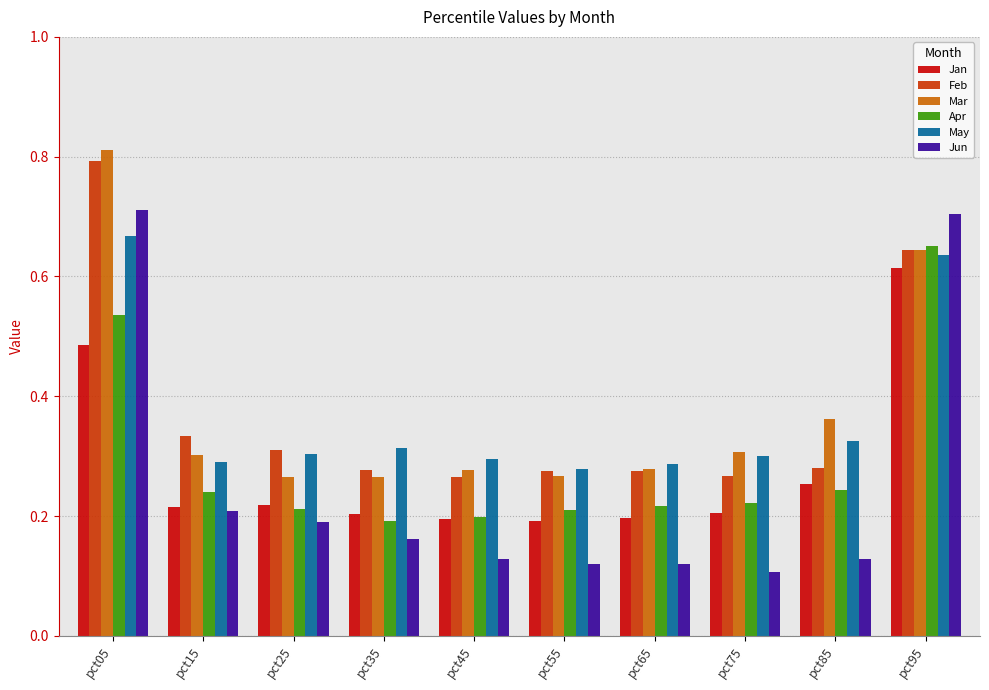

Which series changed the most between pct05 and pct65?

Jun